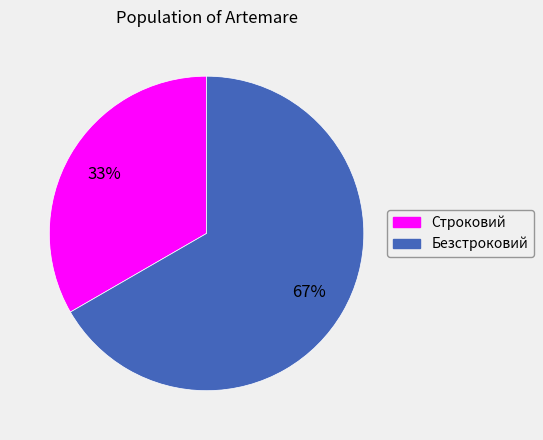

Combined, do Строковий and Безстроковий account for over 50%?

Yes